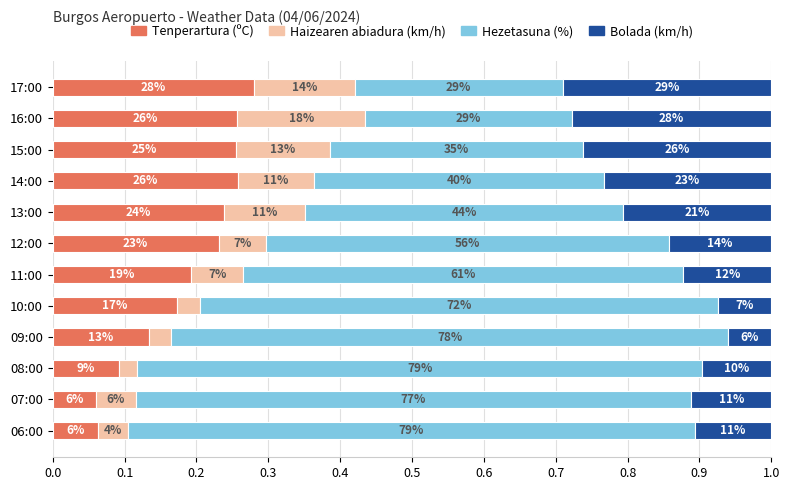

What are all the series names shown in the legend?

Tenperartura (ºC), Haizearen abiadura (km/h), Hezetasuna (%), Bolada (km/h)